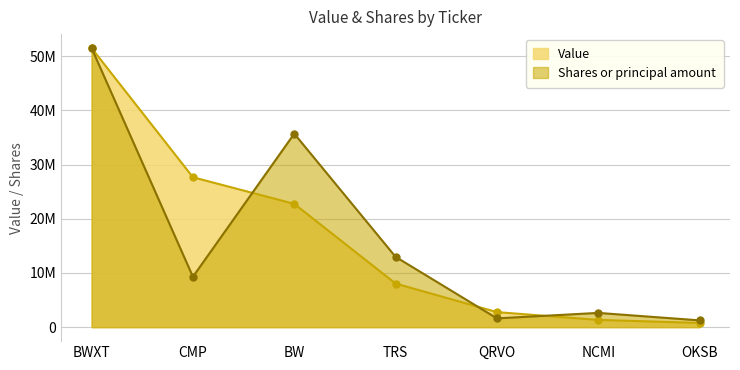

Reading right to left, list all the values displayed in this chart.

Value: OKSB=782000.0	NCMI=1342000.0	QRVO=2780000.0	TRS=8051000.0	BW=22754000.0	CMP=27665000.0	BWXT=51501000.0
Shares or principal amount: OKSB=1255787.0	NCMI=2635992.8	QRVO=1626513.0	TRS=12979365.1	BW=35702308.7	CMP=9305028.4	BWXT=51501000.0